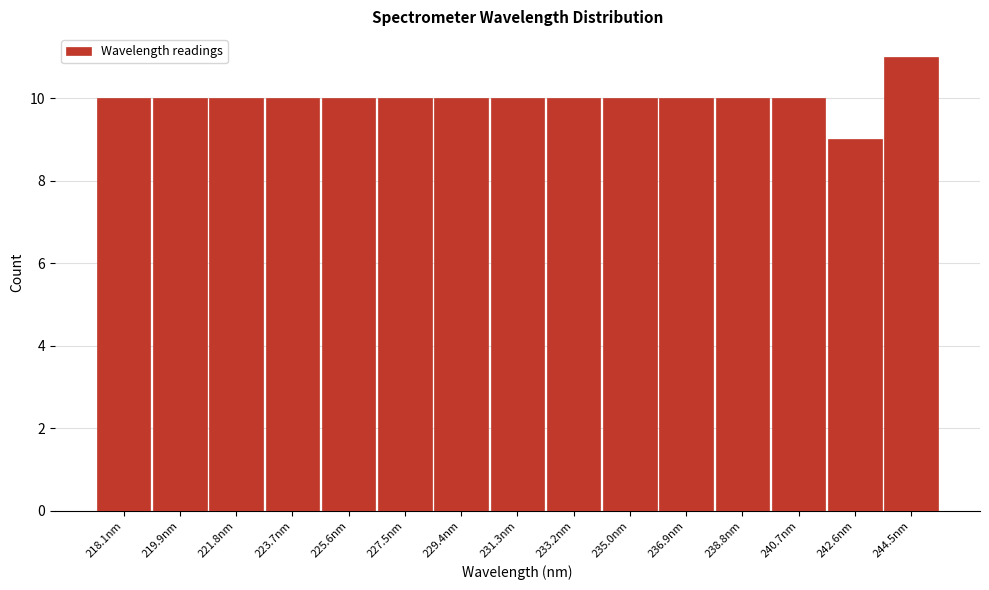

Reading left to right, list all the values displayed in this chart.

218.1nm=10	219.9nm=10	221.8nm=10	223.7nm=10	225.6nm=10	227.5nm=10	229.4nm=10	231.3nm=10	233.2nm=10	235.0nm=10	236.9nm=10	238.8nm=10	240.7nm=10	242.6nm=9	244.5nm=11